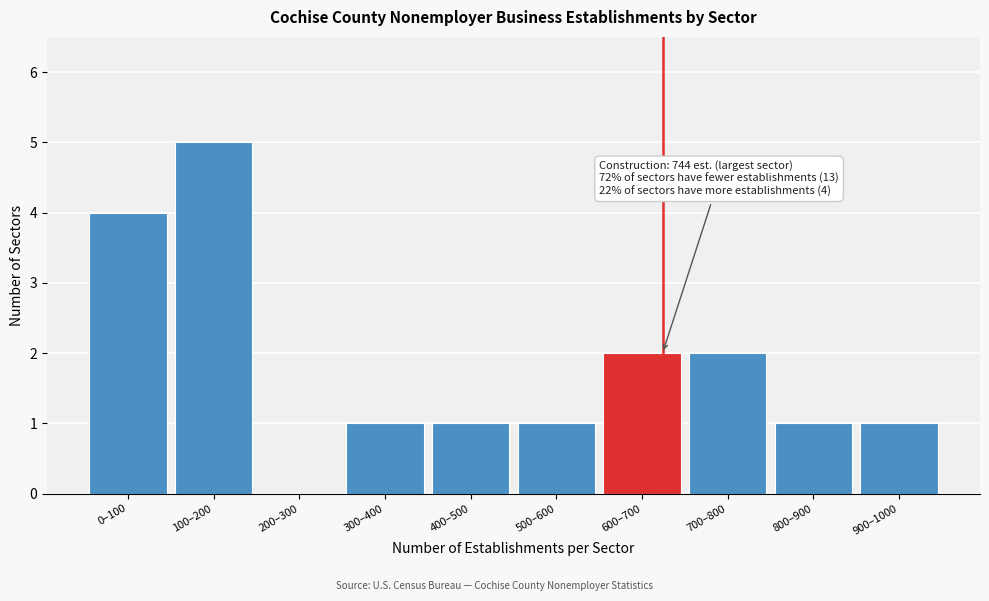

Reading left to right, what are all the values shown in this chart?

0–100=4	100–200=5	200–300=0	300–400=1	400–500=1	500–600=1	600–700=2	700–800=2	800–900=1	900–1000=1